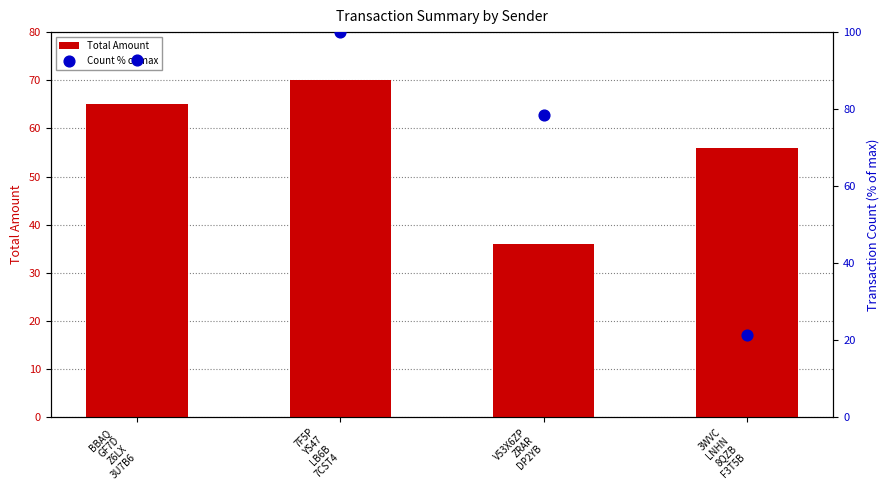

Which series has the largest total across all categories?

Count % of max